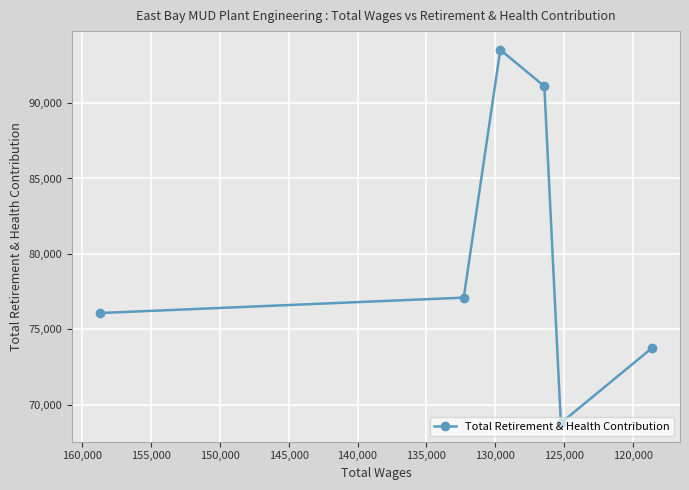

What is the greatest value displayed?

93540